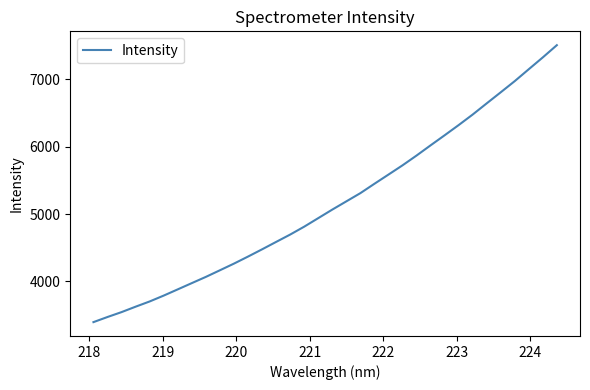

What is the maximum value shown in the chart?

7508.7